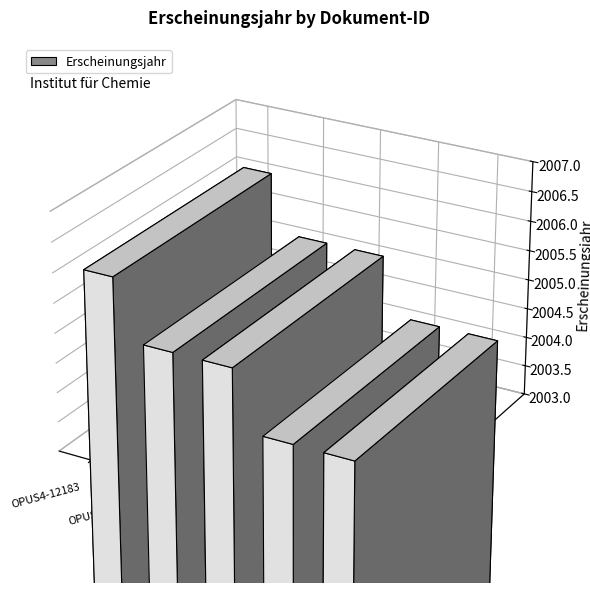

Reading right to left, extract all data points from this chart.

OPUS4-15365=2004	OPUS4-15331=2004	OPUS4-13823=2005	OPUS4-13706=2005	OPUS4-12183=2006